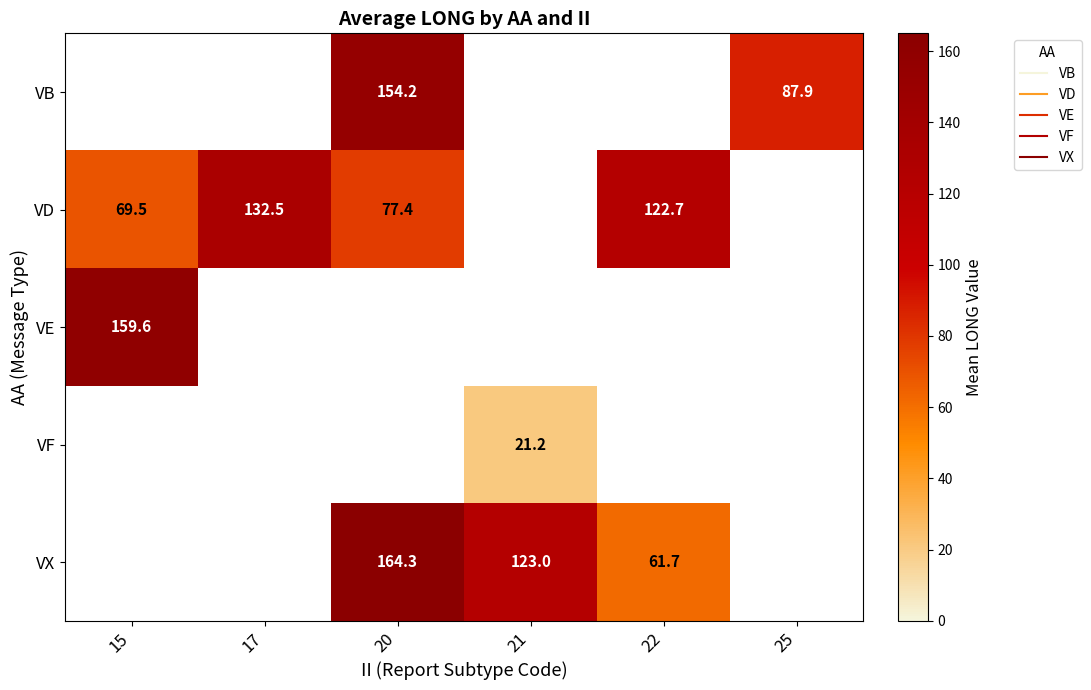

What is the minimum value shown in the chart?

21.2